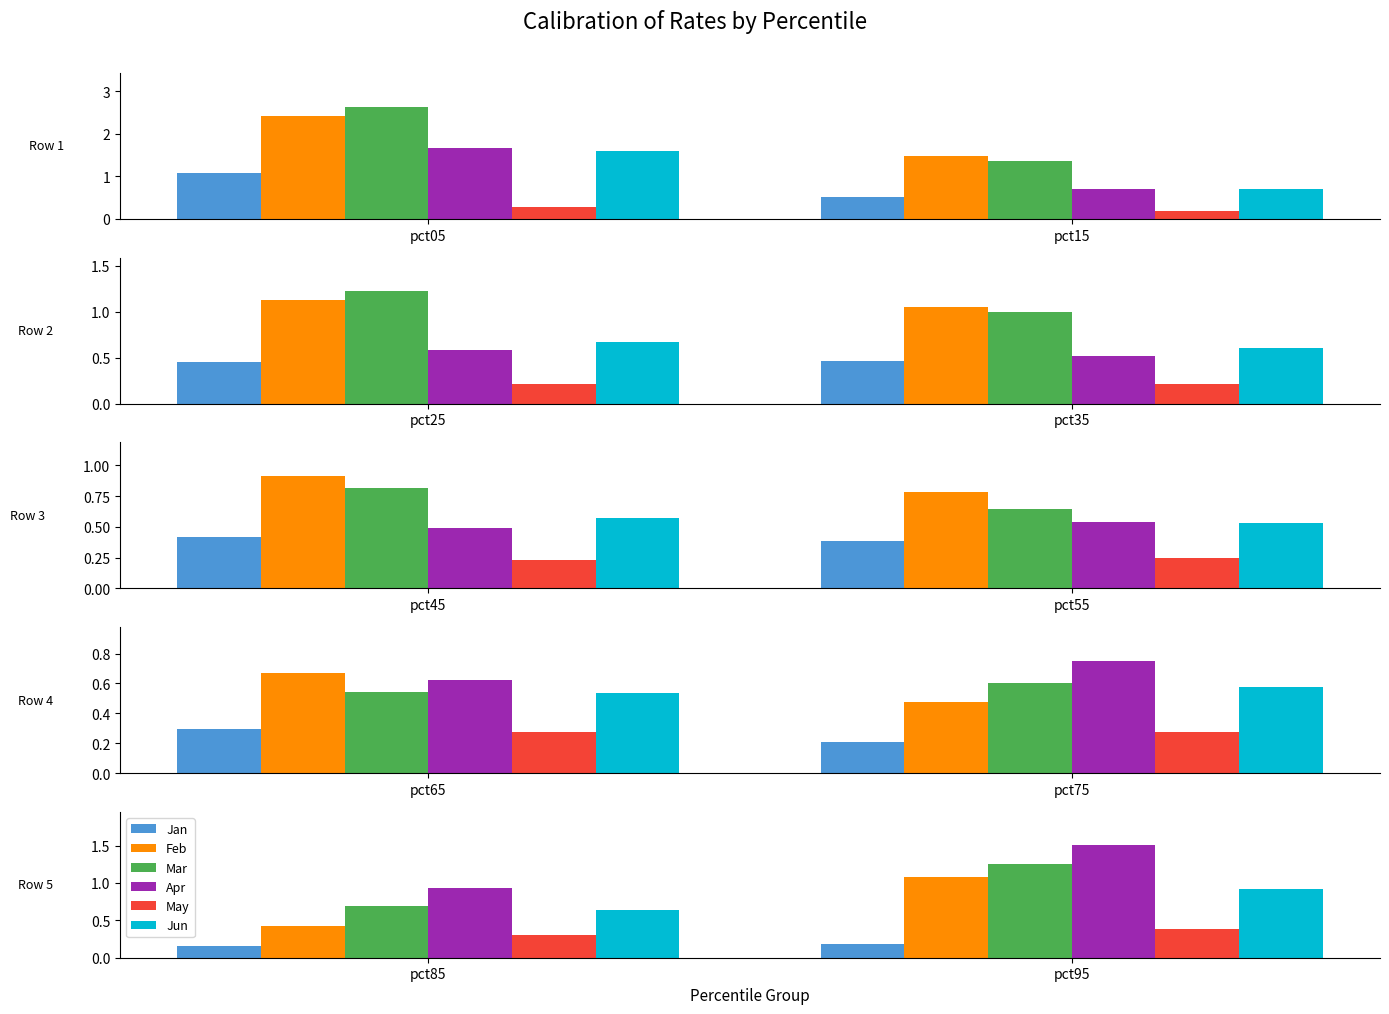

What is the minimum value shown in the chart?

0.2